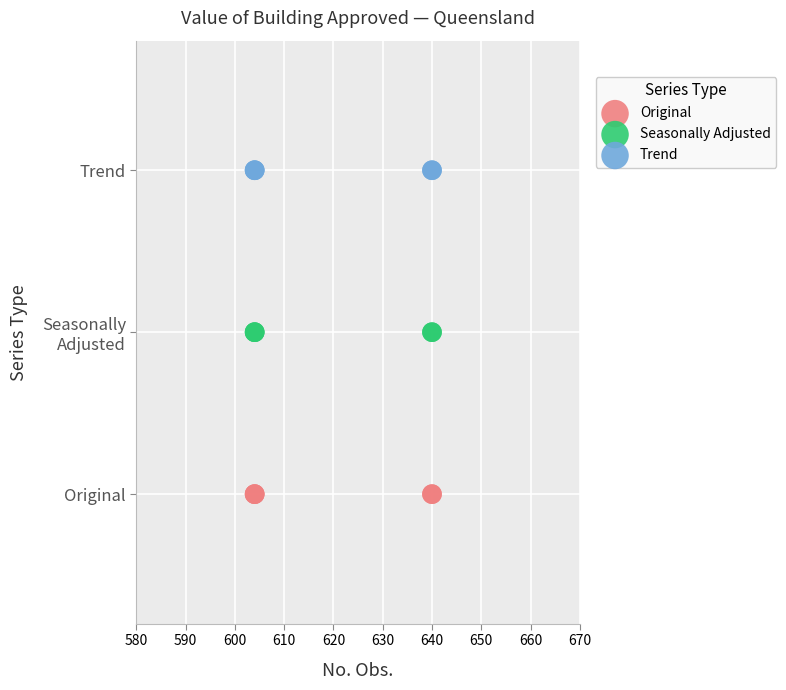

What are all the series names shown in the legend?

Original, Seasonally Adjusted, Trend